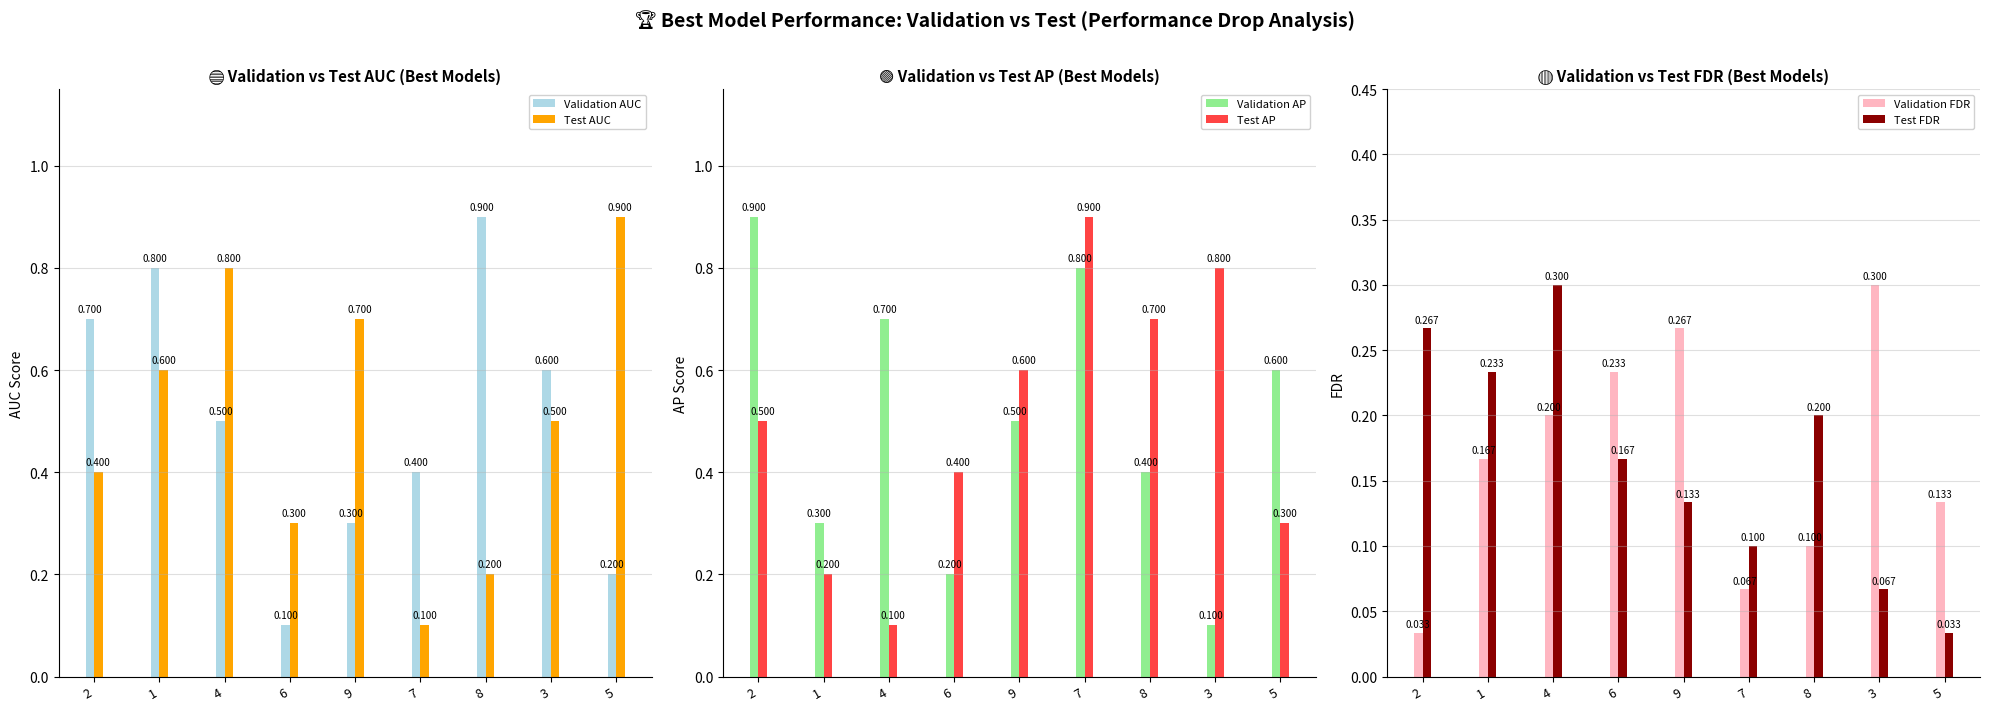

At which category does the chart reach its minimum across all series?

2